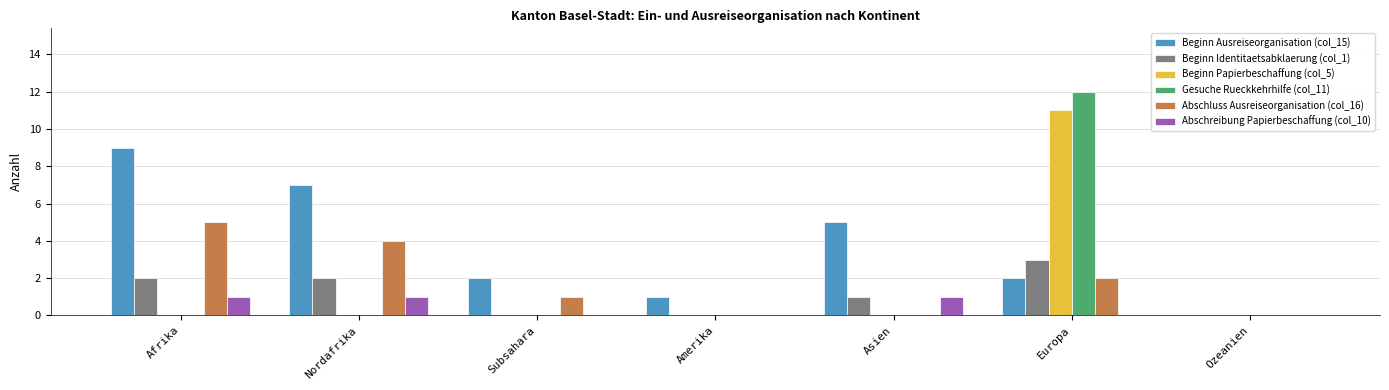

Count the Abschreibung Papierbeschaffung (col_10) values in the range 0 to 1.

7